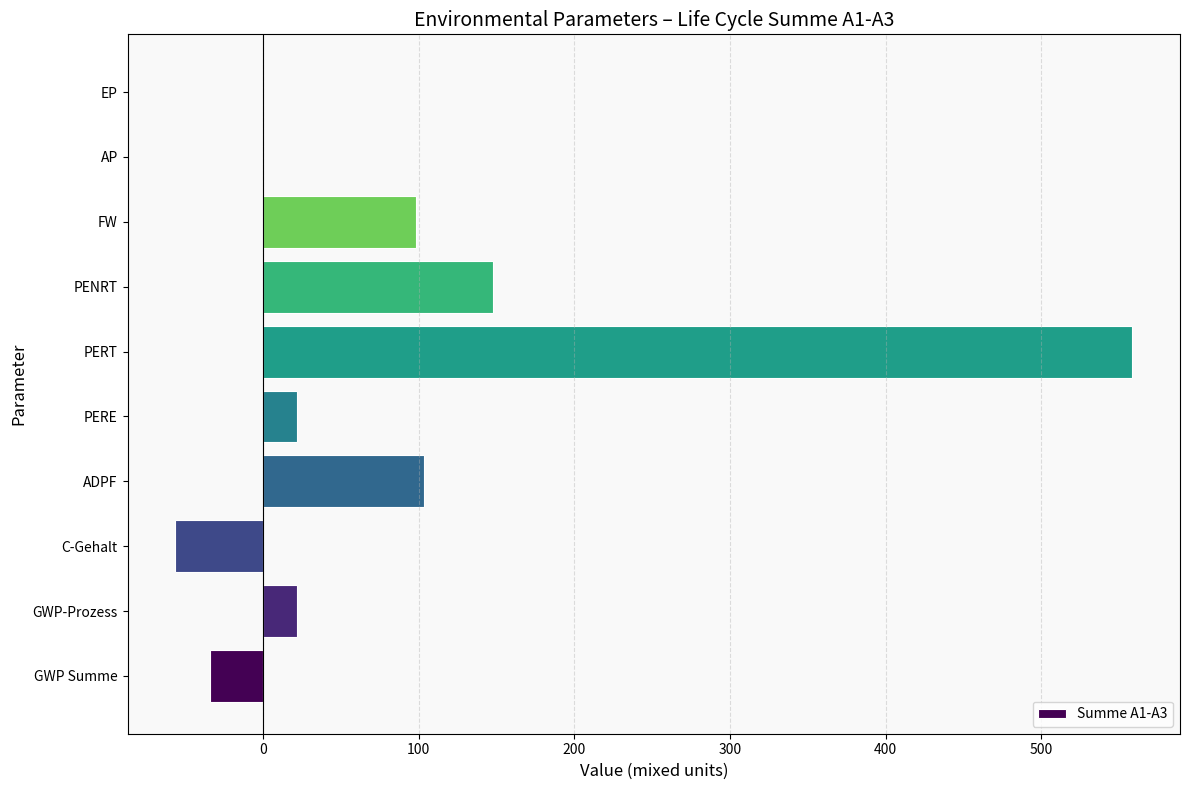

What is the change in value from GWP Summe to C-Gehalt?

-22.0